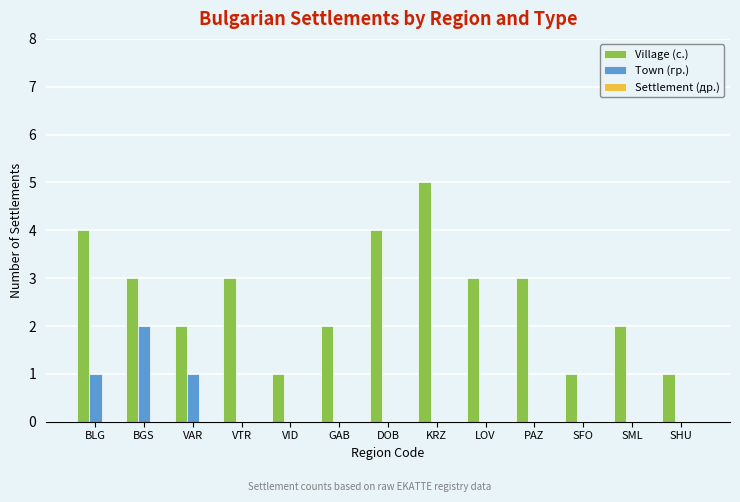

True or false: Village (с.) has a value of 1 at LOV.

False